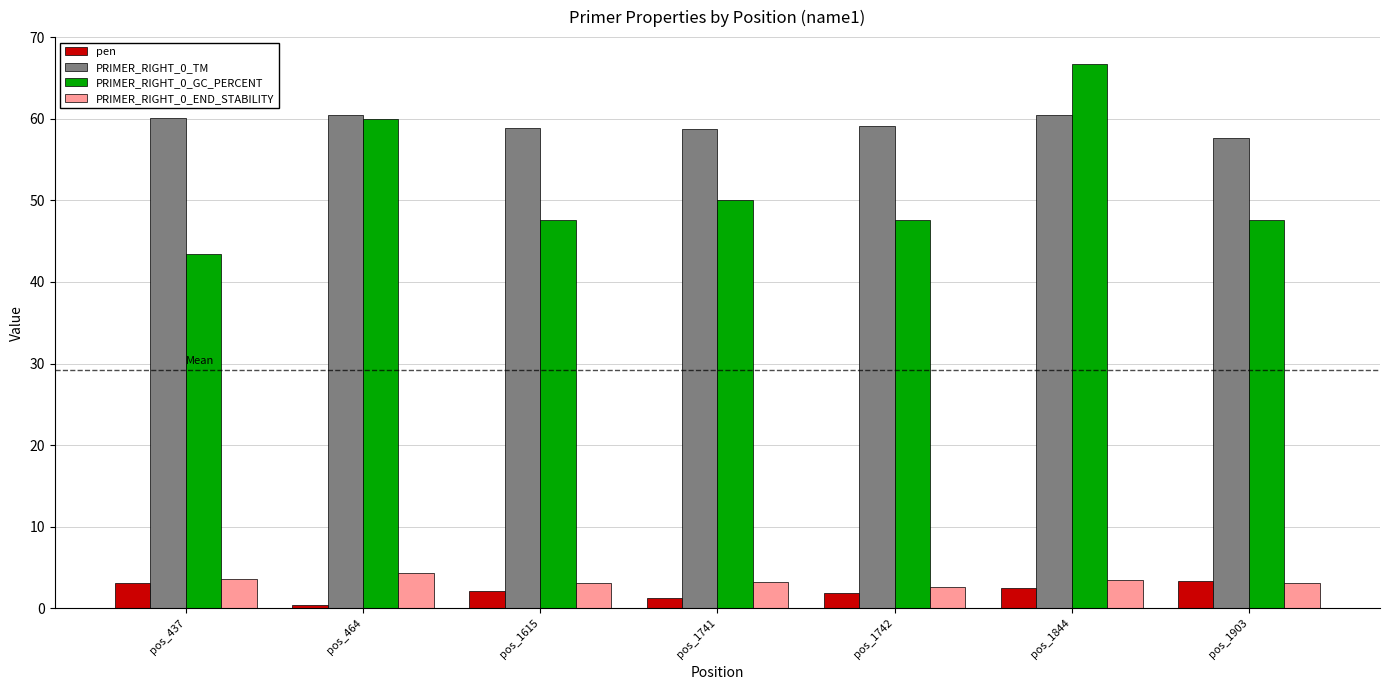

What are all the series names shown in the legend?

pen, PRIMER_RIGHT_0_TM, PRIMER_RIGHT_0_GC_PERCENT, PRIMER_RIGHT_0_END_STABILITY